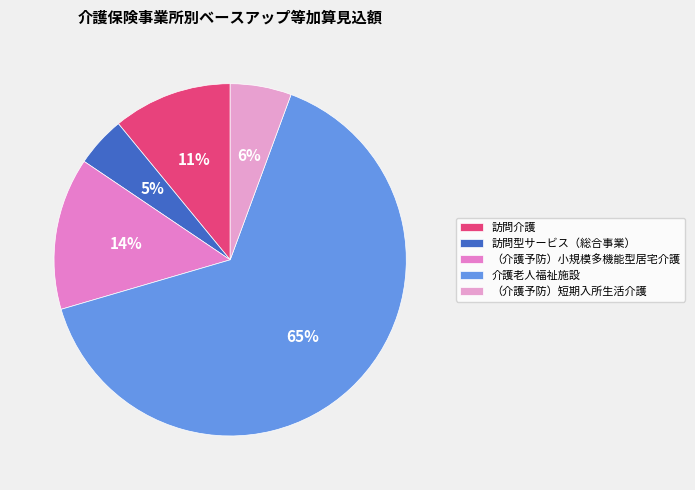

Is it true that （介護予防）短期入所生活介護 is 1% of the pie?

False